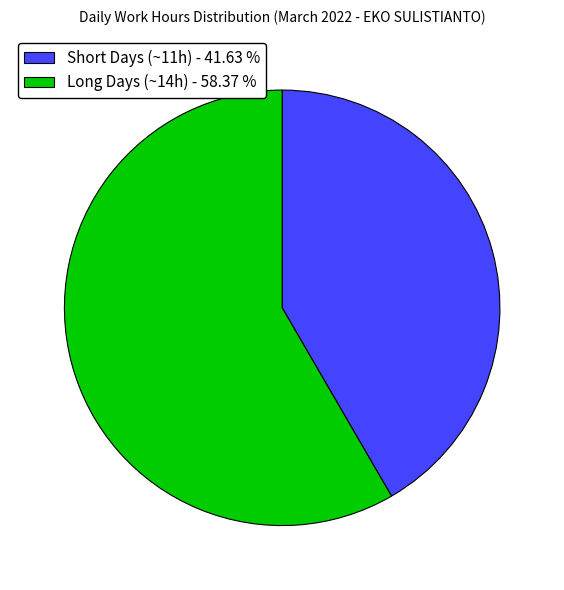

Approximately how many times larger is the value at Short Days (~11h) - 41.63 % compared to Long Days (~14h) - 58.37 %?

0.7